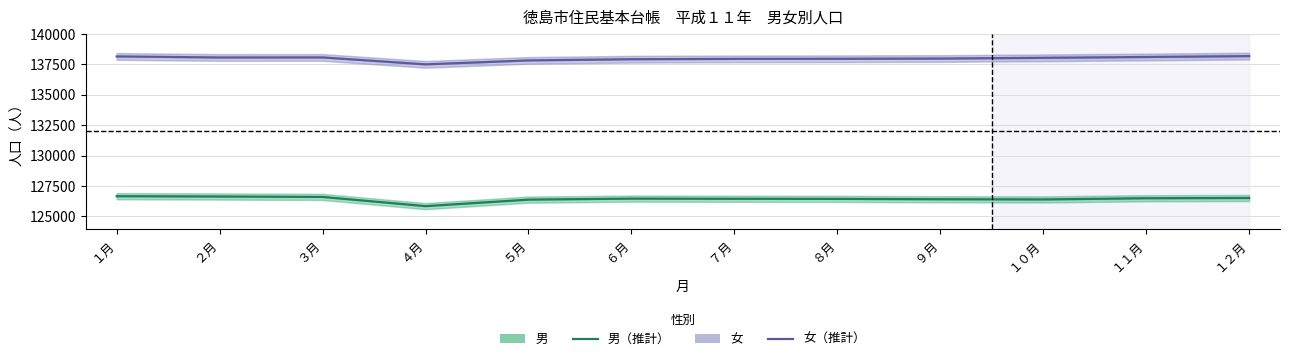

True or false: 男 and 女 intersect in this chart.

False